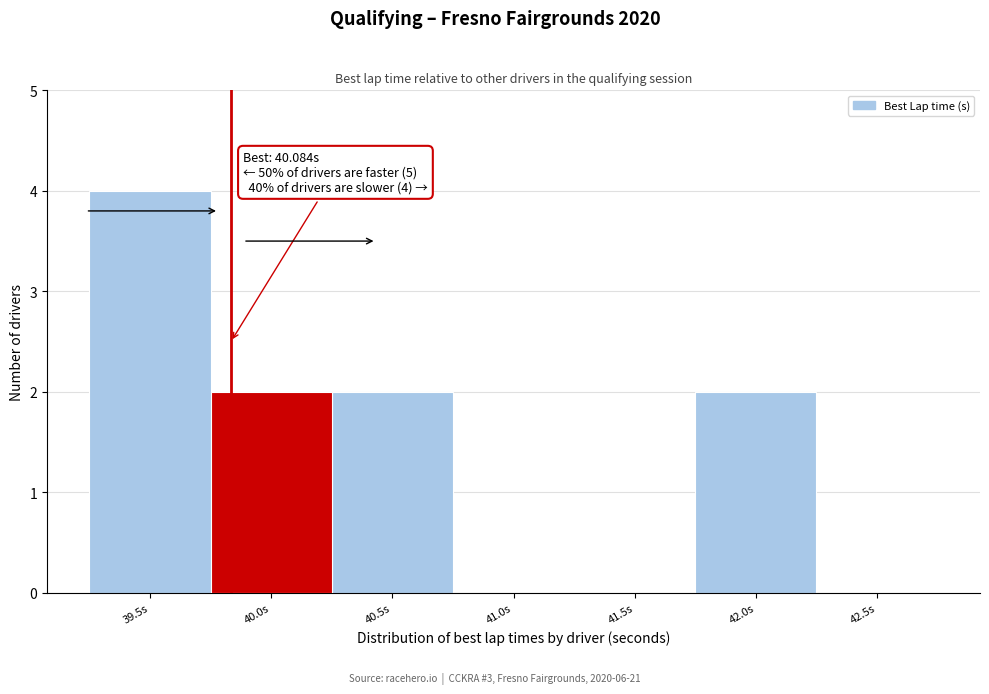

Reading left to right, transcribe all the data shown in this chart.

39.5s=4	40.0s=2	40.5s=2	41.0s=0	41.5s=0	42.0s=2	42.5s=0